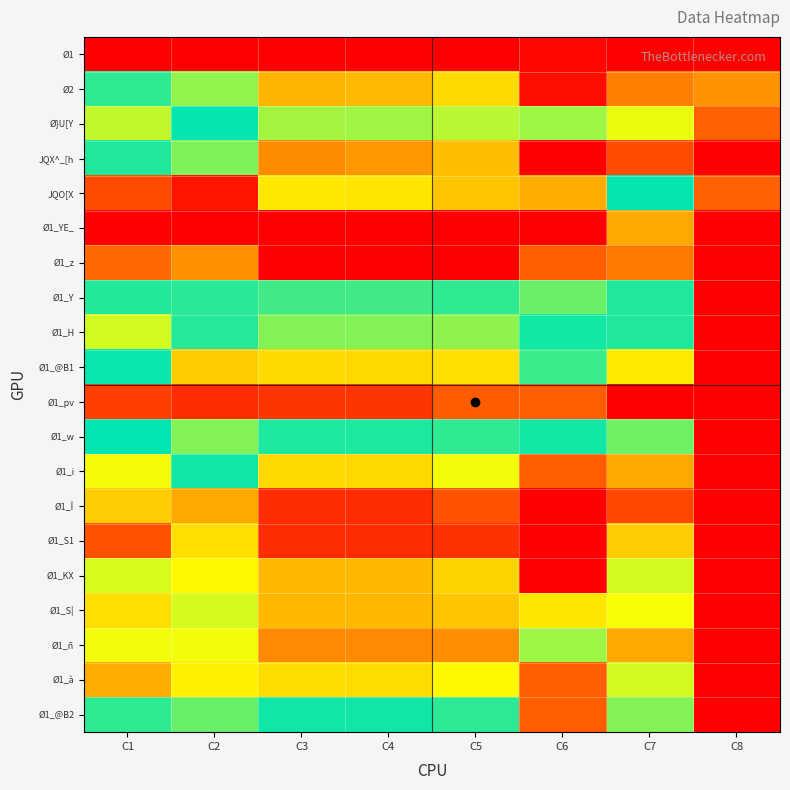

List the series in order of their peak value, highest first.

Ø1, JQX^_[h, Ø2, Ø}U[Y, Ø1_w, Ø1_@B2, Ø1_H, Ø1_Y, Ø1_i, JQO[X, Ø1_@B1, Ø1_ñ, Ø1_KX, Ø1_à, Ø1_S|, Ø1_S1, Ø1_Î, Ø1_YE_, Ø1_z, Ø1_pv